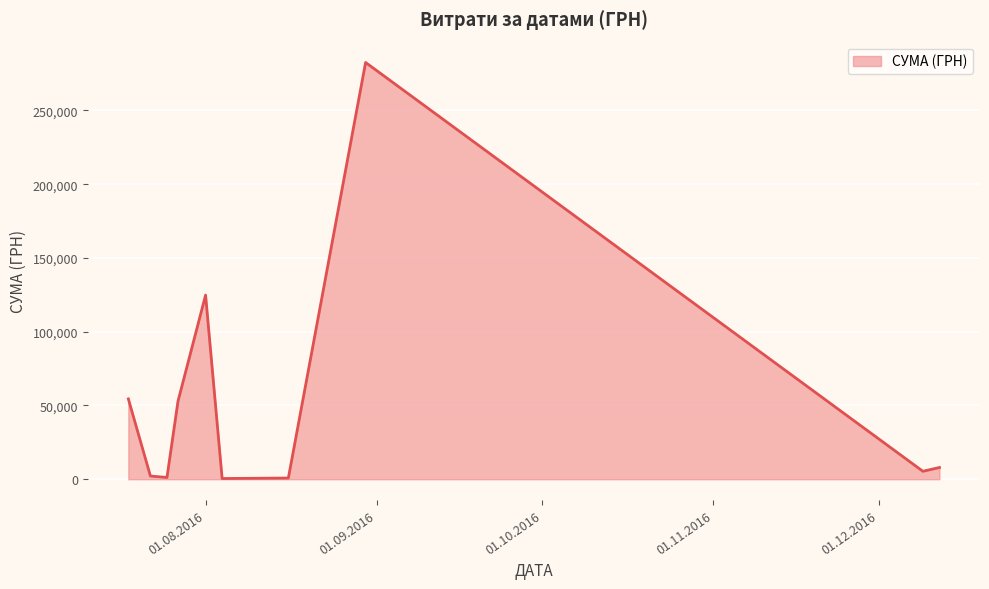

Count the number of data series in this chart.

1